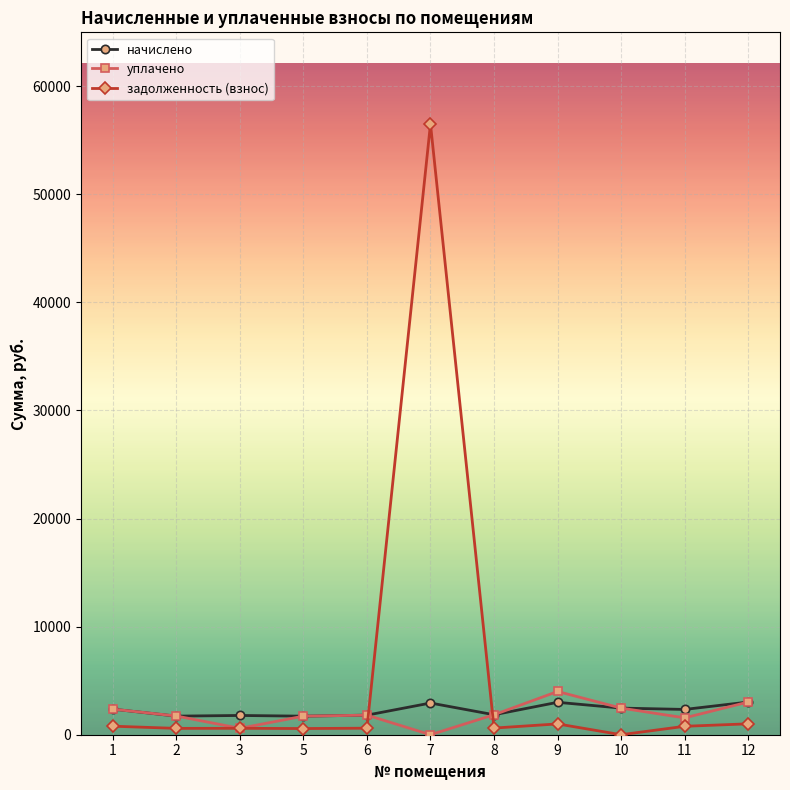

Which series has the largest range (max minus min)?

задолженность (взнос)